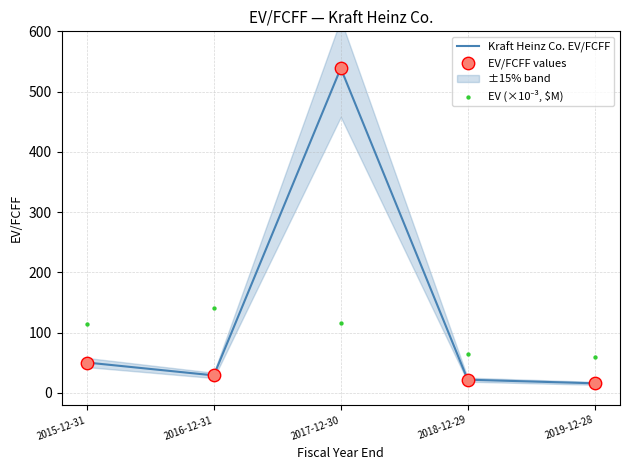

What is the total value across all series at 2018-12-29?

109.4